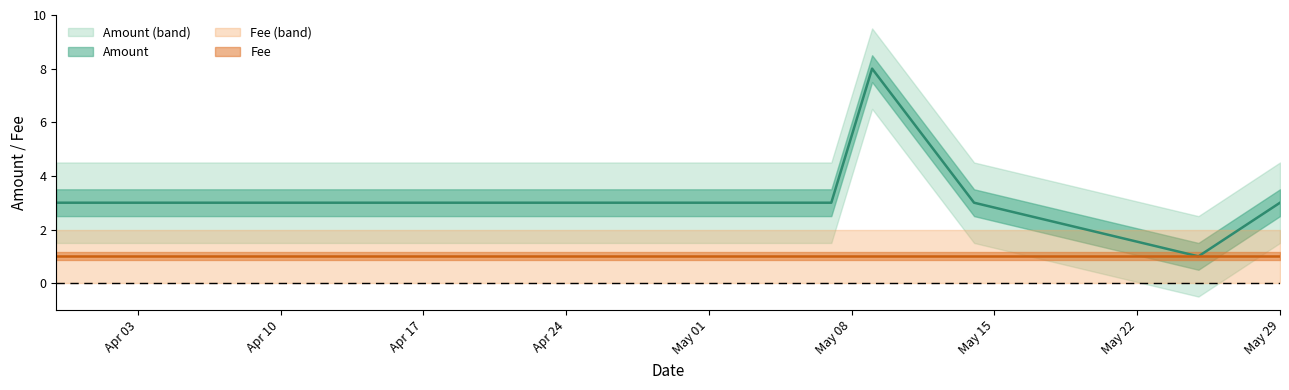

How many values exceed 3?

1